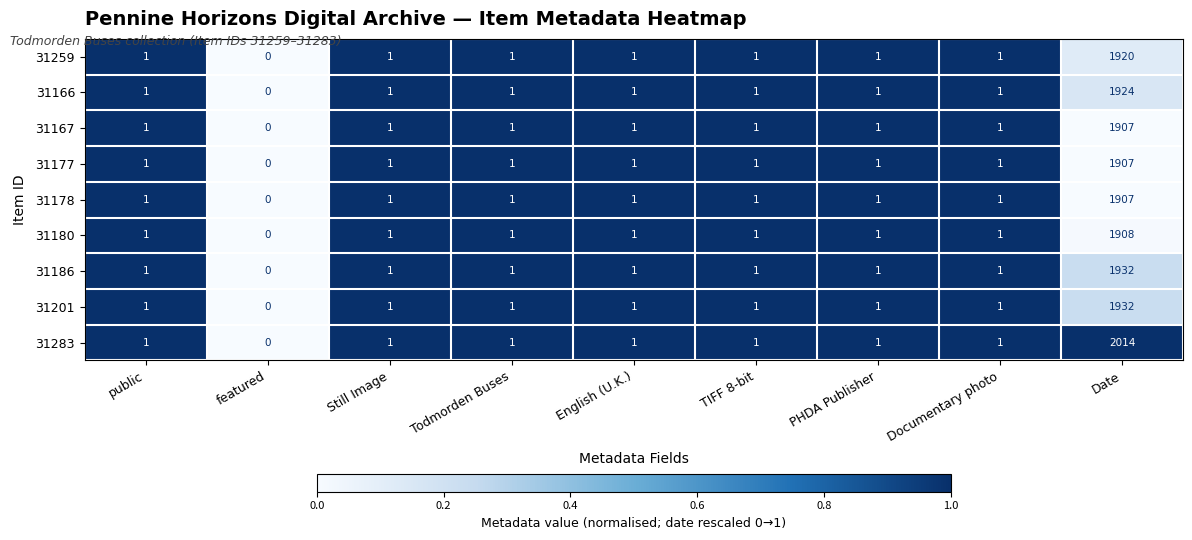

What is the greatest value displayed?

2014